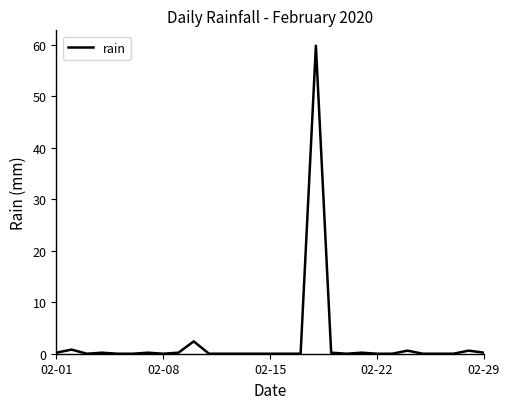

Does the chart display data point markers on the line(s)?

No